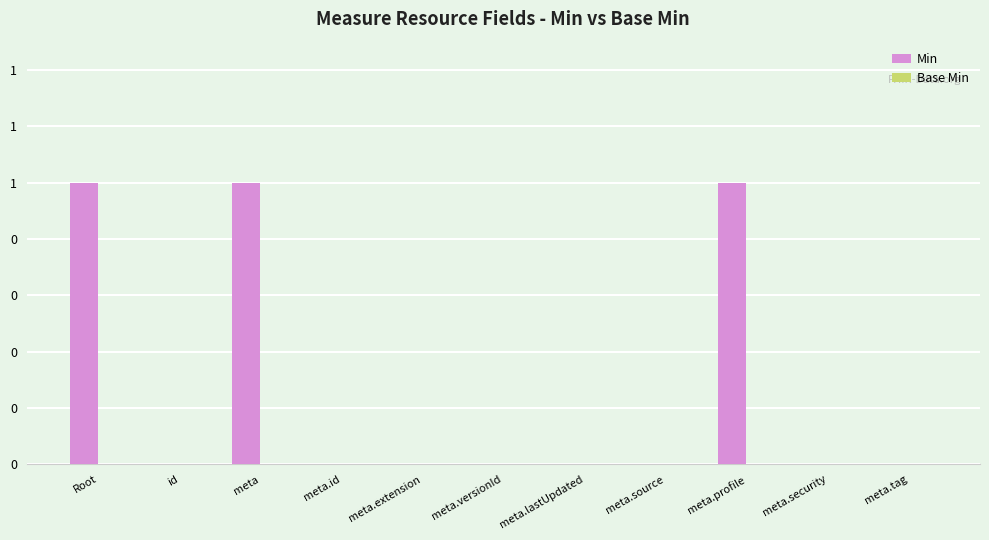

Reading left to right, extract all data points from this chart.

Min: Root=1	id=0	meta=1	meta.id=0	meta.extension=0	meta.versionId=0	meta.lastUpdated=0	meta.source=0	meta.profile=1	meta.security=0	meta.tag=0
Base Min: Root=0	id=0	meta=0	meta.id=0	meta.extension=0	meta.versionId=0	meta.lastUpdated=0	meta.source=0	meta.profile=0	meta.security=0	meta.tag=0